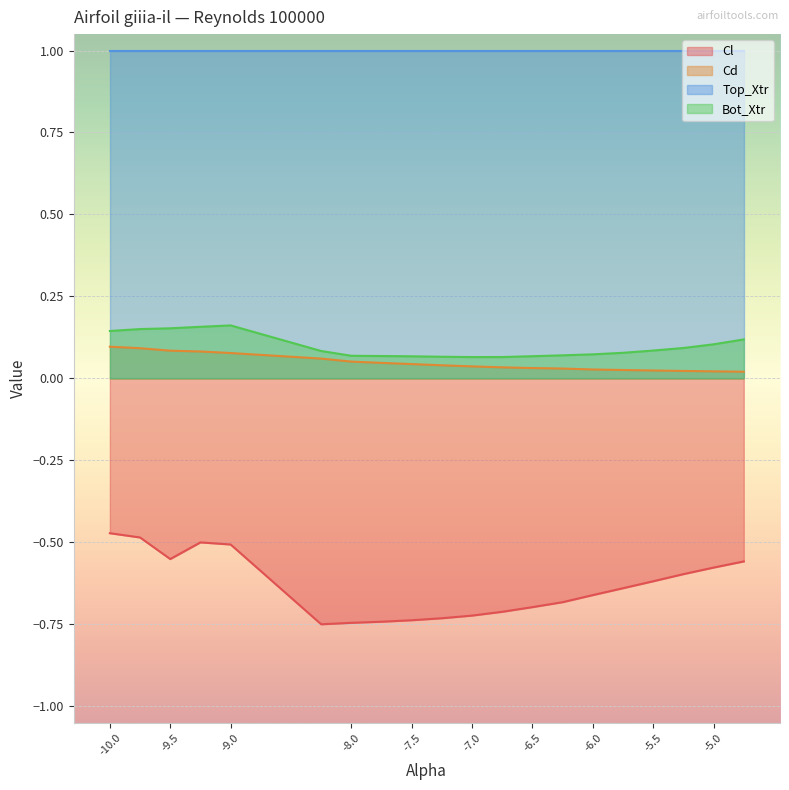

Where is the first local maximum for Cl?

-9.25